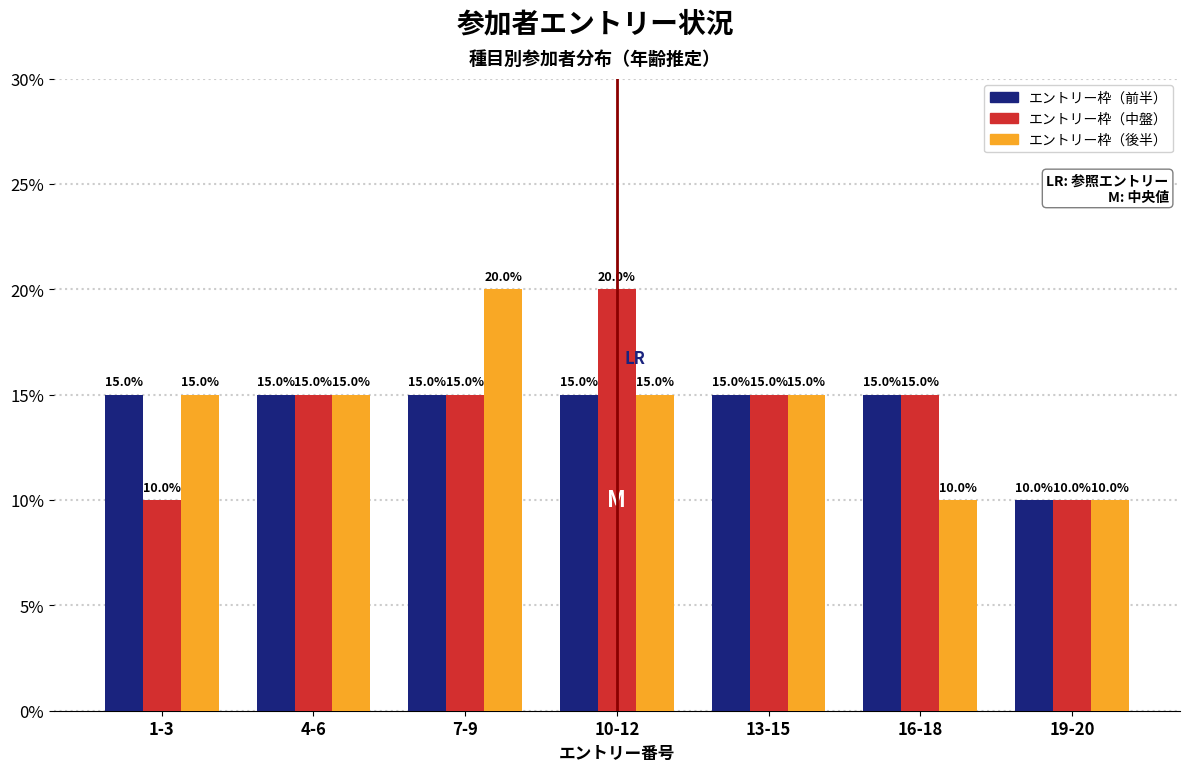

Reading left to right, transcribe all the data shown in this chart.

エントリー枠（前半）: 15	15	15	15	15	15	10
エントリー枠（中盤）: 10	15	15	20	15	15	10
エントリー枠（後半）: 15	15	20	15	15	10	10